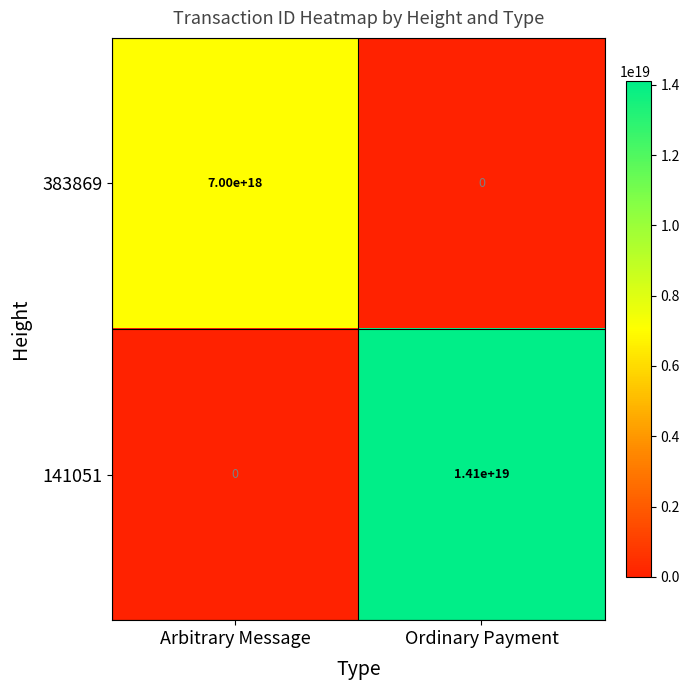

At Arbitrary Message, list the series in order from smallest to largest.

141051, 383869